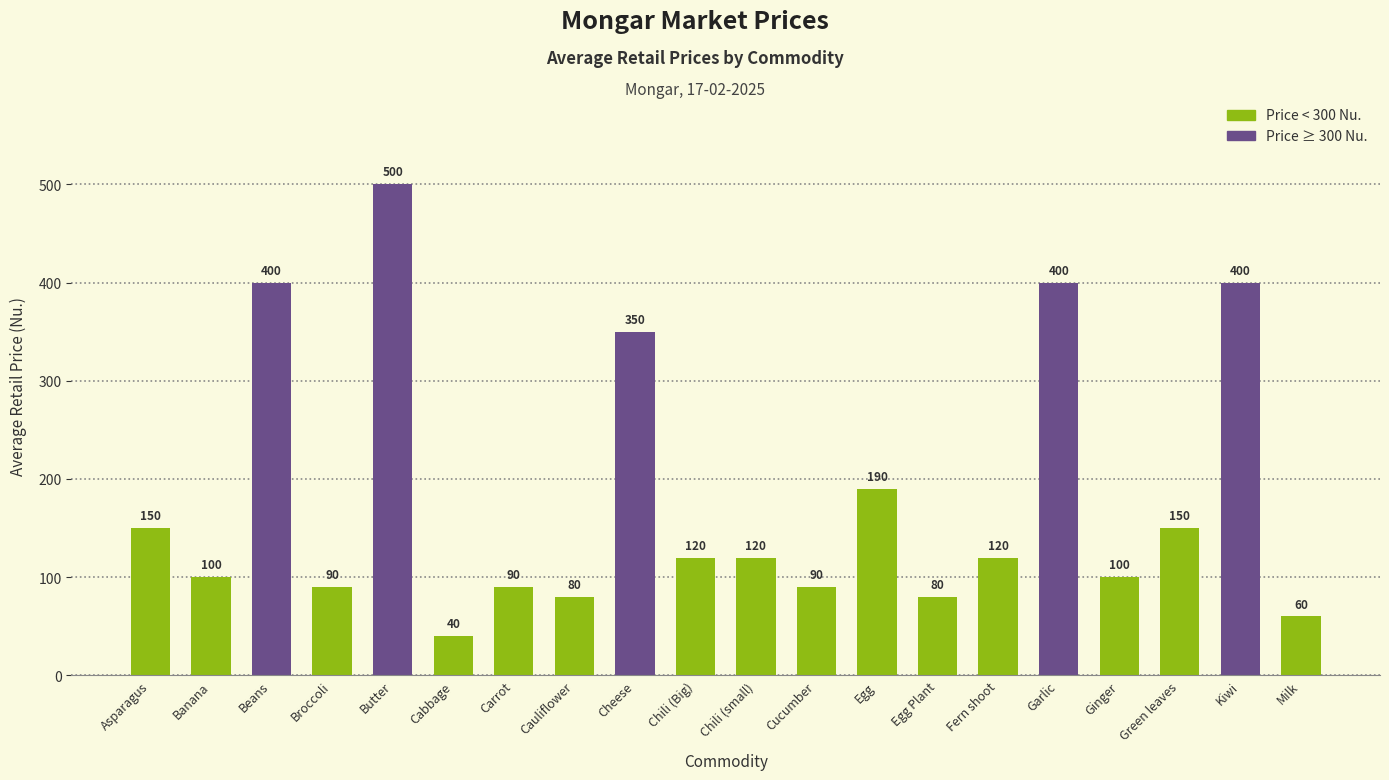

True or false: the data shows 400 at Beans.

True